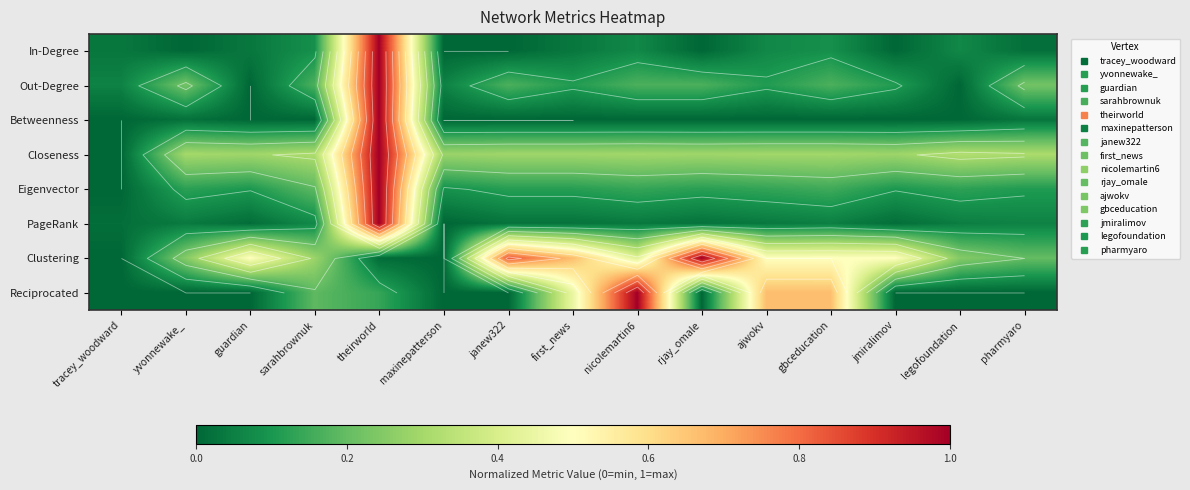

At which label is Betweenness closest to 0?

tracey_woodward